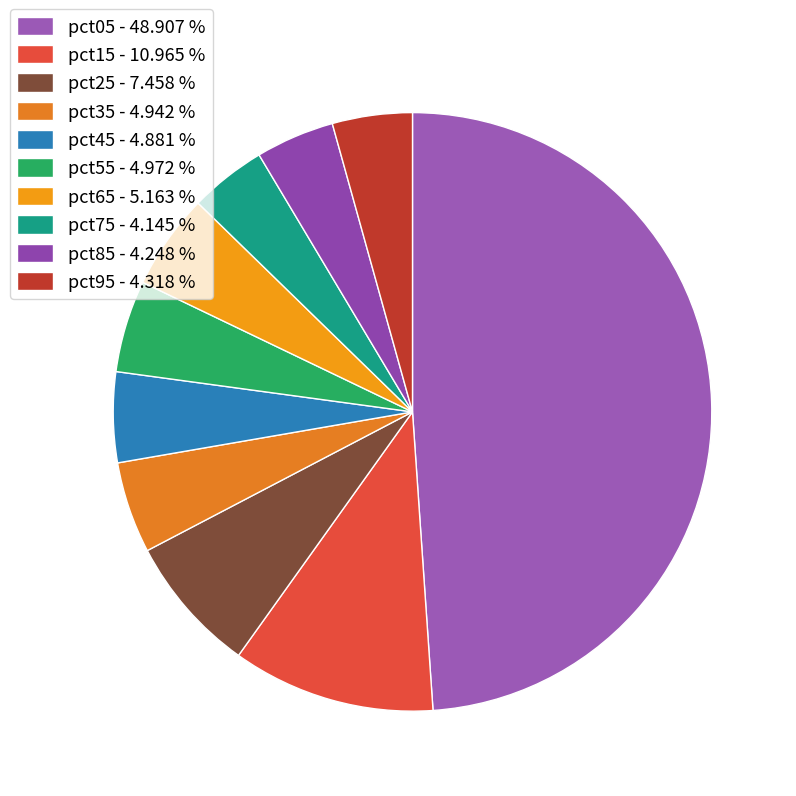

How many slices are in this pie chart?

10